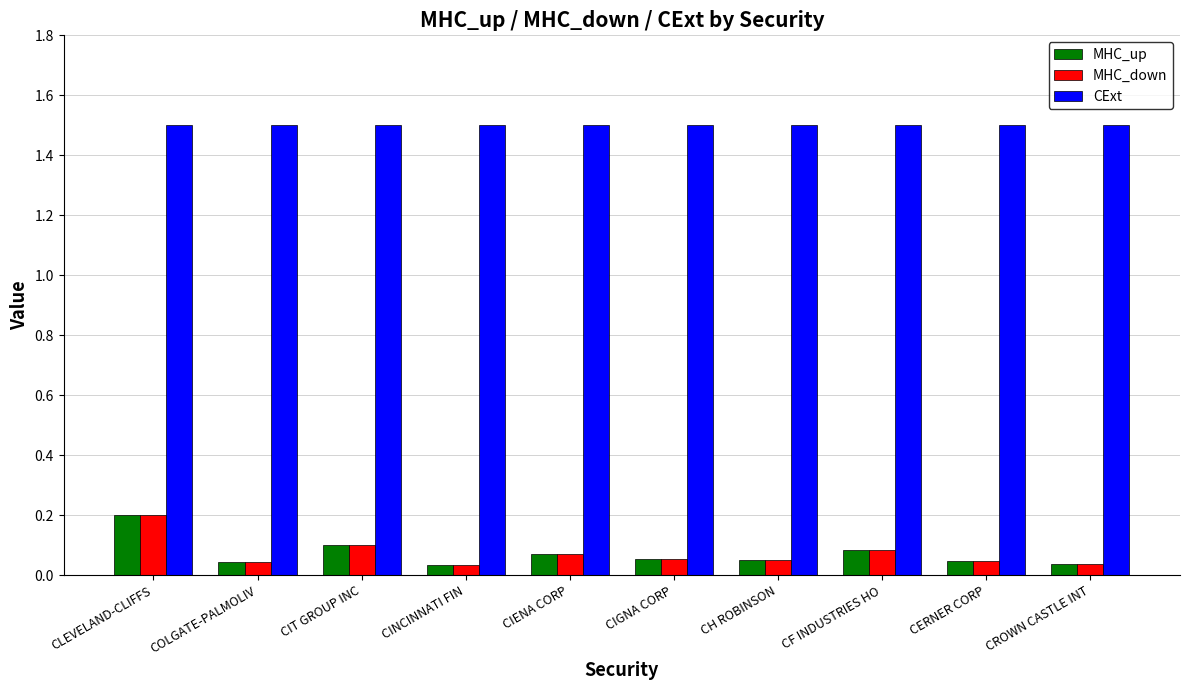

How many categories are shown in the chart?

10